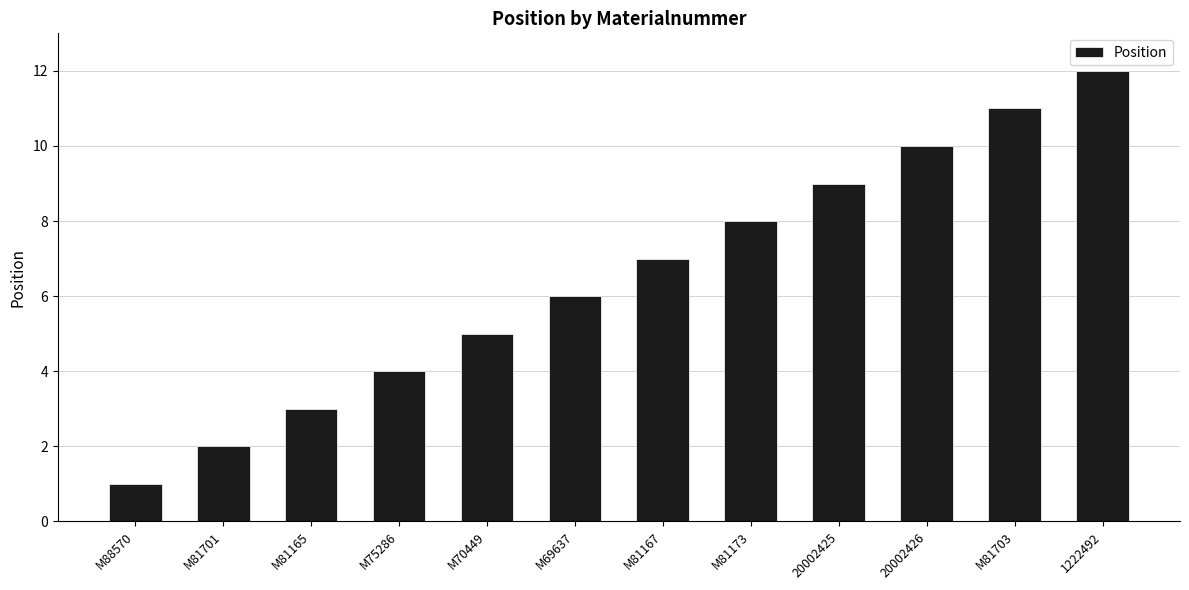

How many bars are there in total?

12